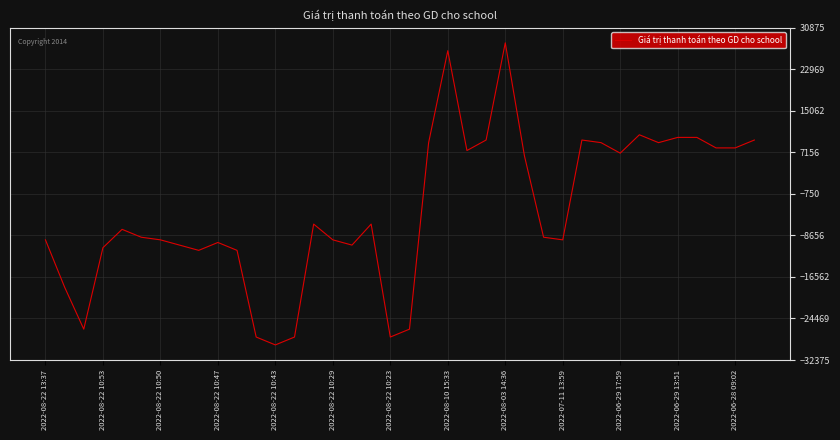

How many lines are shown in the chart?

1